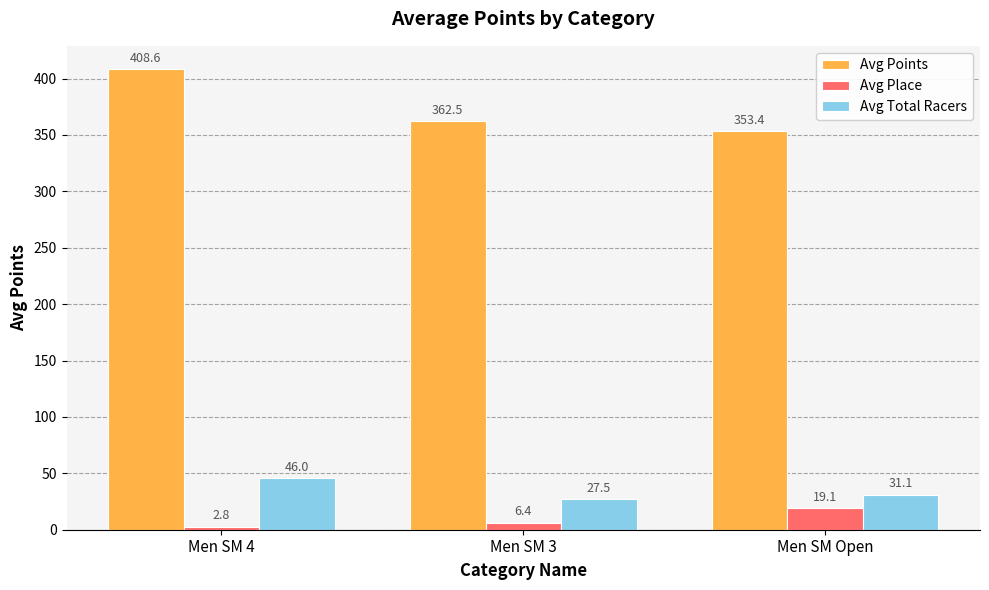

Which series has the widest spread of values?

Avg Points